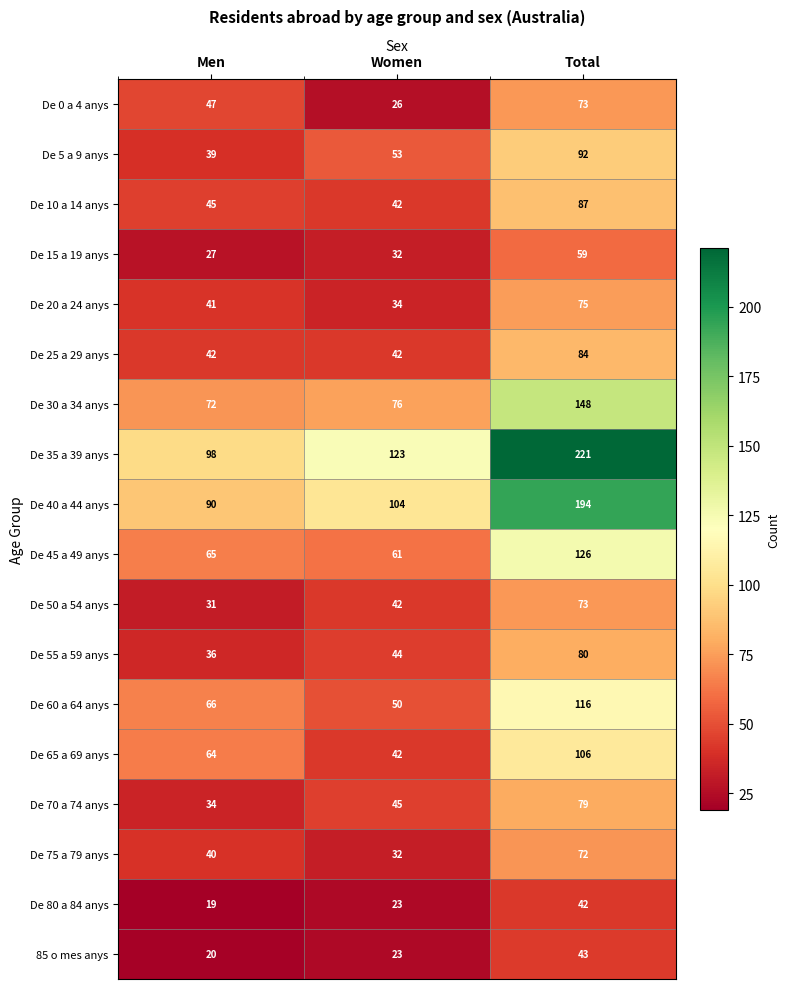

Where is De 55 a 59 anys nearest to the value 58?

Women